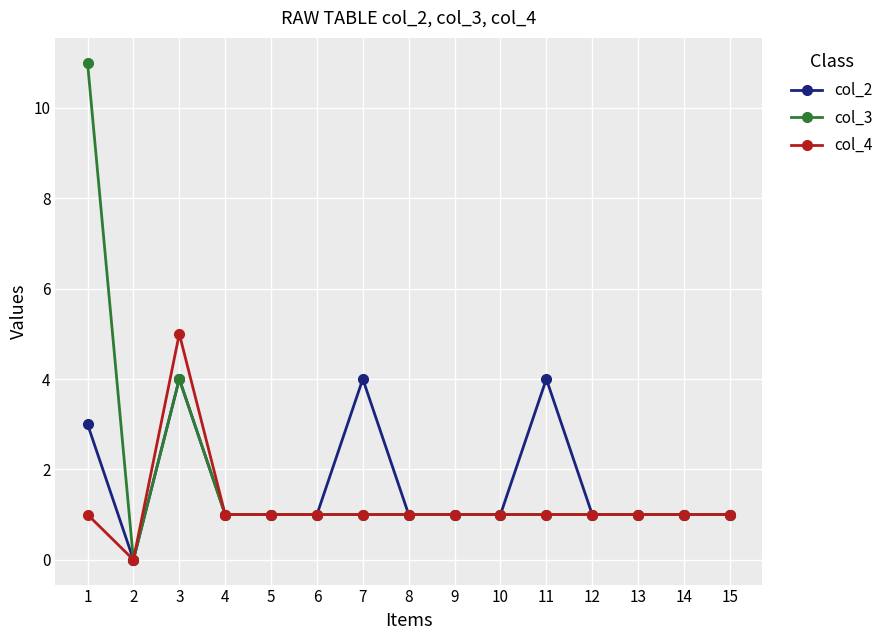

Which series has the widest spread of values?

col_3